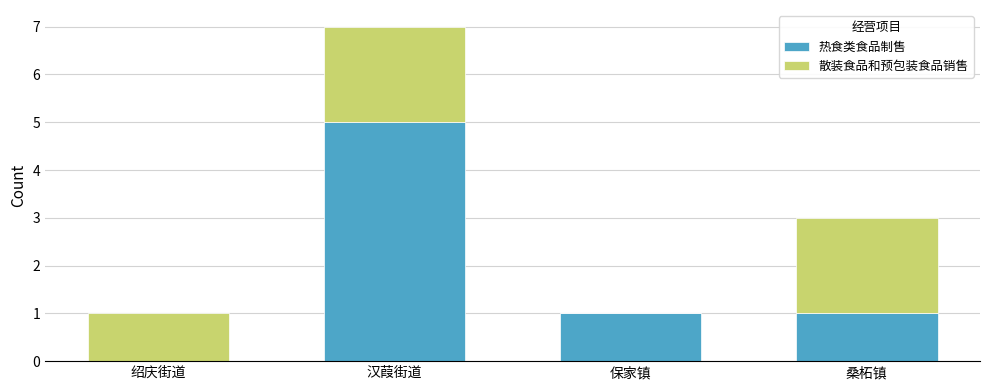

At which label does 热食类食品制售 first exceed 1?

汉葭街道